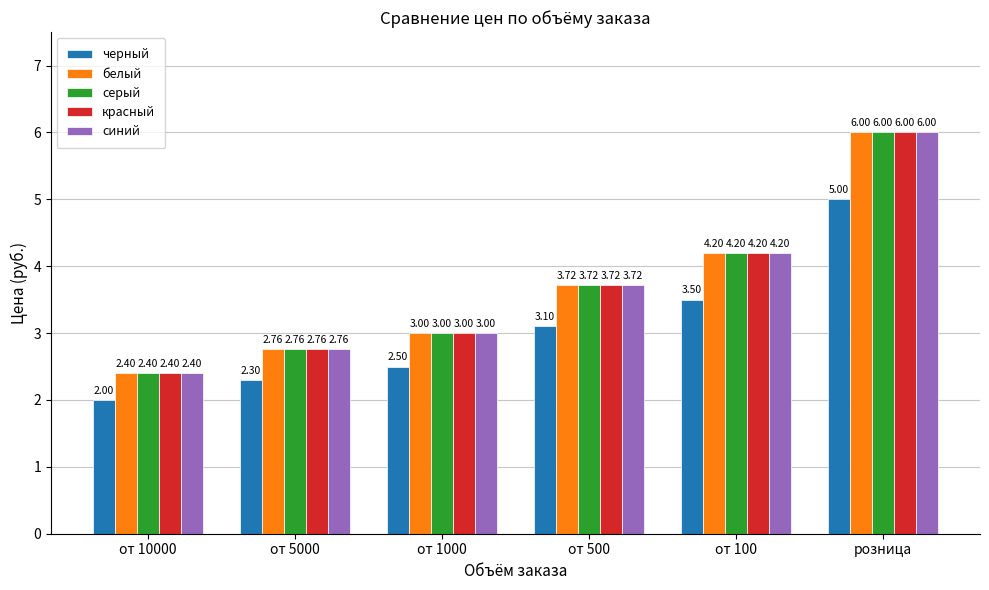

How many bars are there in total?

30